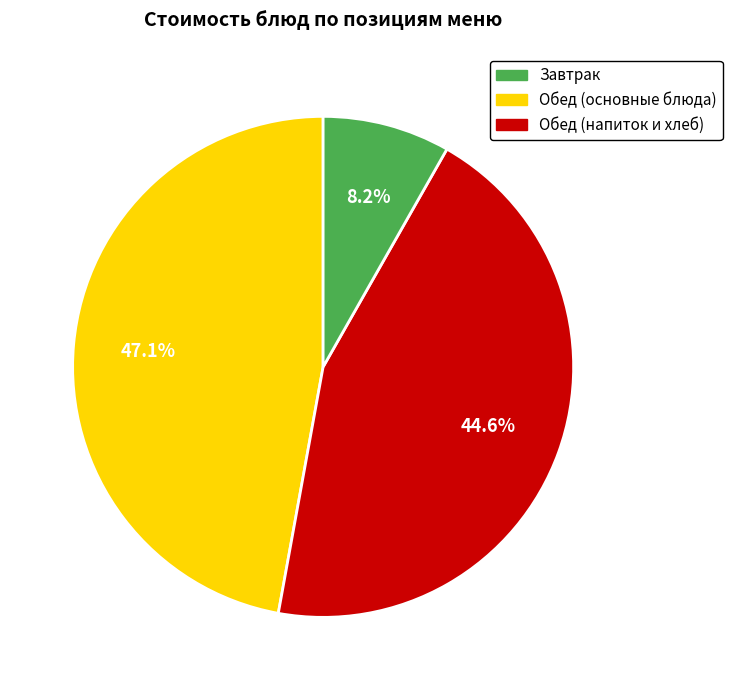

Is there any slice that represents more than half of the pie?

No